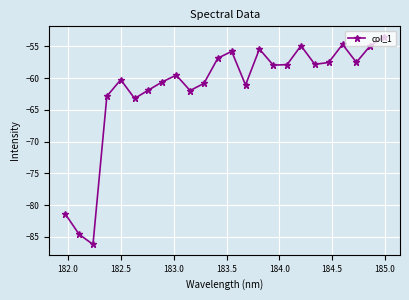

How many lines are shown in the chart?

1